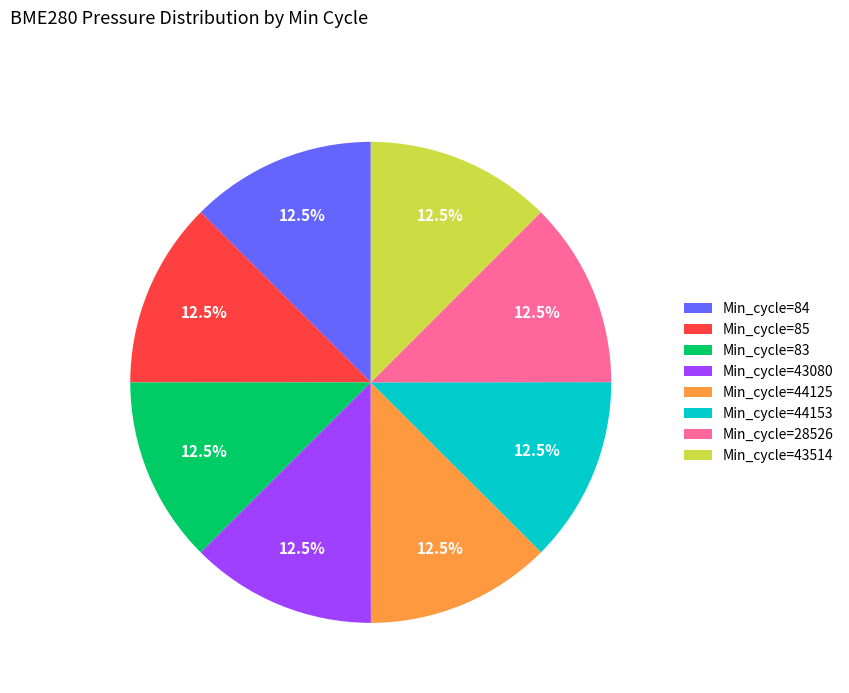

How many segments does this pie chart have?

8